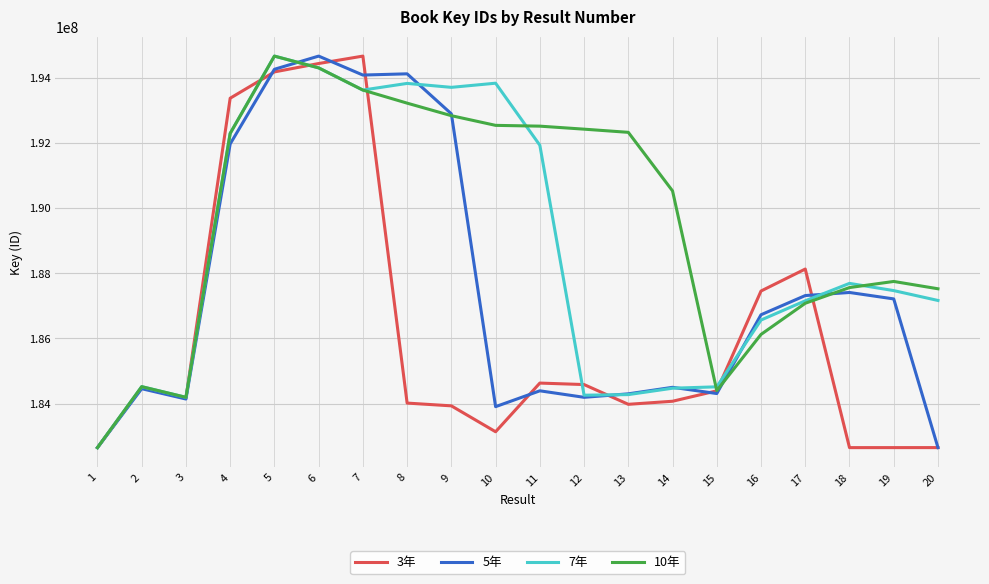

The value of 7年 at 5 is 321205340.7. True or false?

False